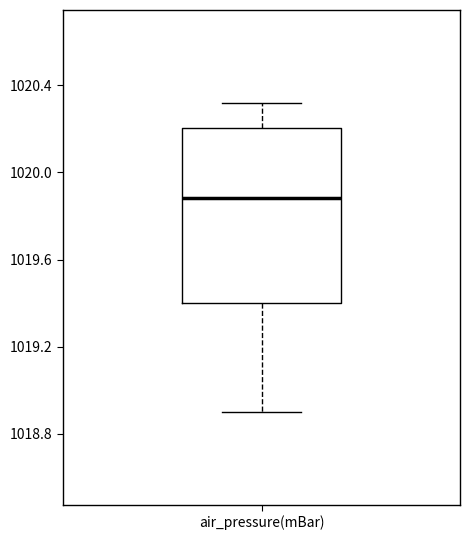

Transcribe this box plot: give where the median line is, the range the box spans, and where the two whiskers end, as read against the y-axis. The values are not printed on the chart, so give them approximately, as read against the axis.

median 1019.9, box 1019.4 to 1020.2, whiskers 1018.9 to 1020.3